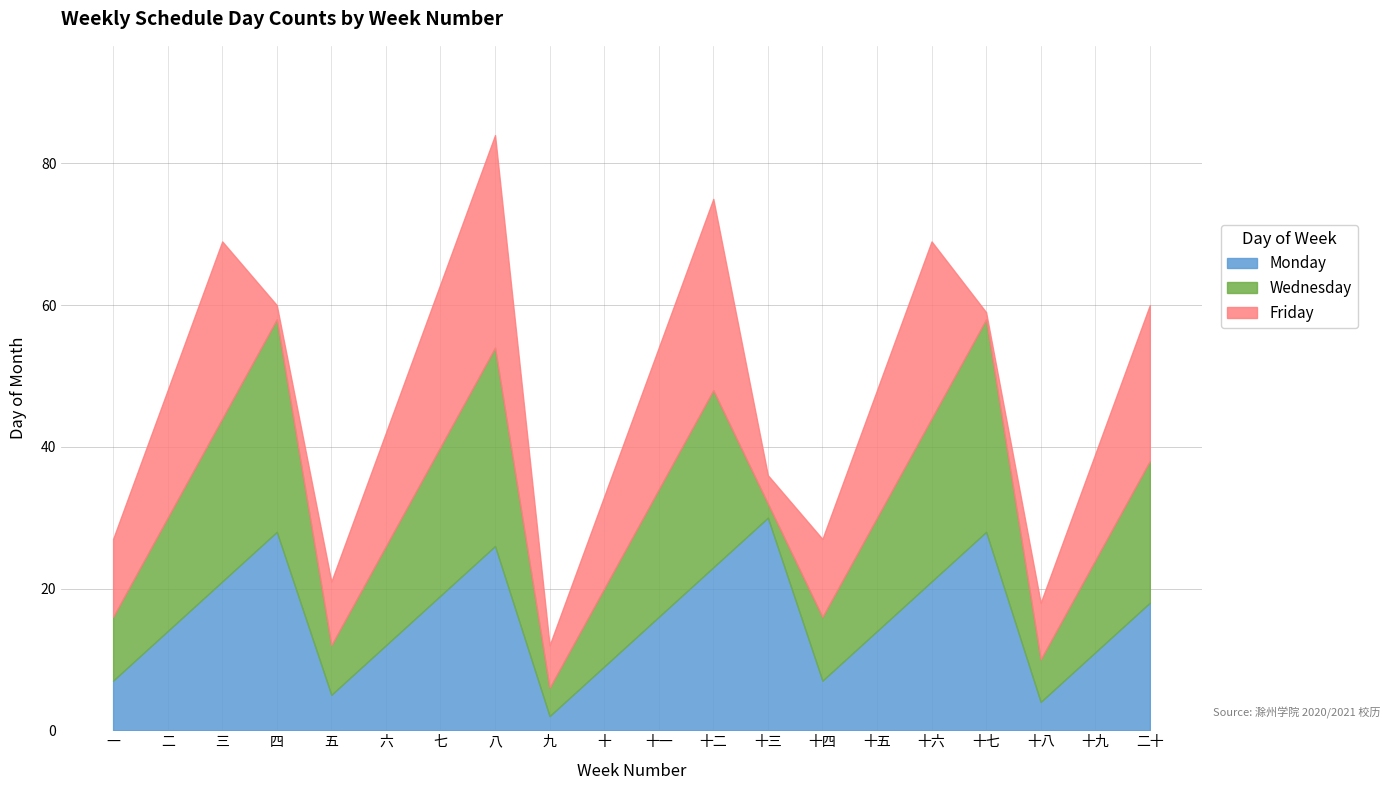

Is the value of Wednesday at 十六 greater than the value of Monday at 十六?

Yes